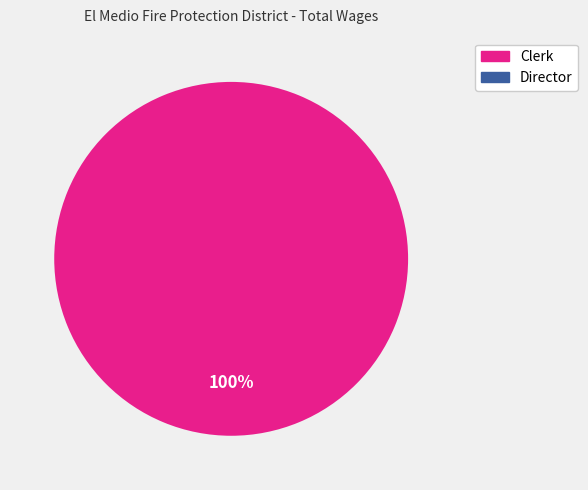

Which slice is the smallest?

Director